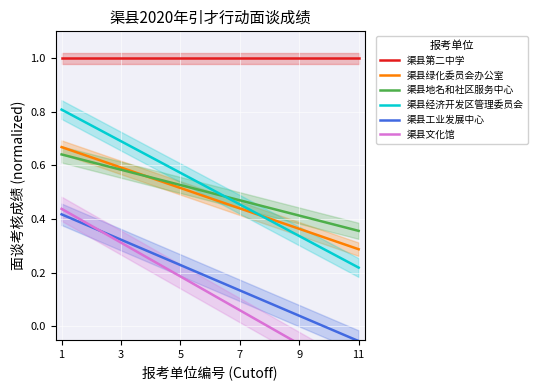

How many data points does each series have?

11